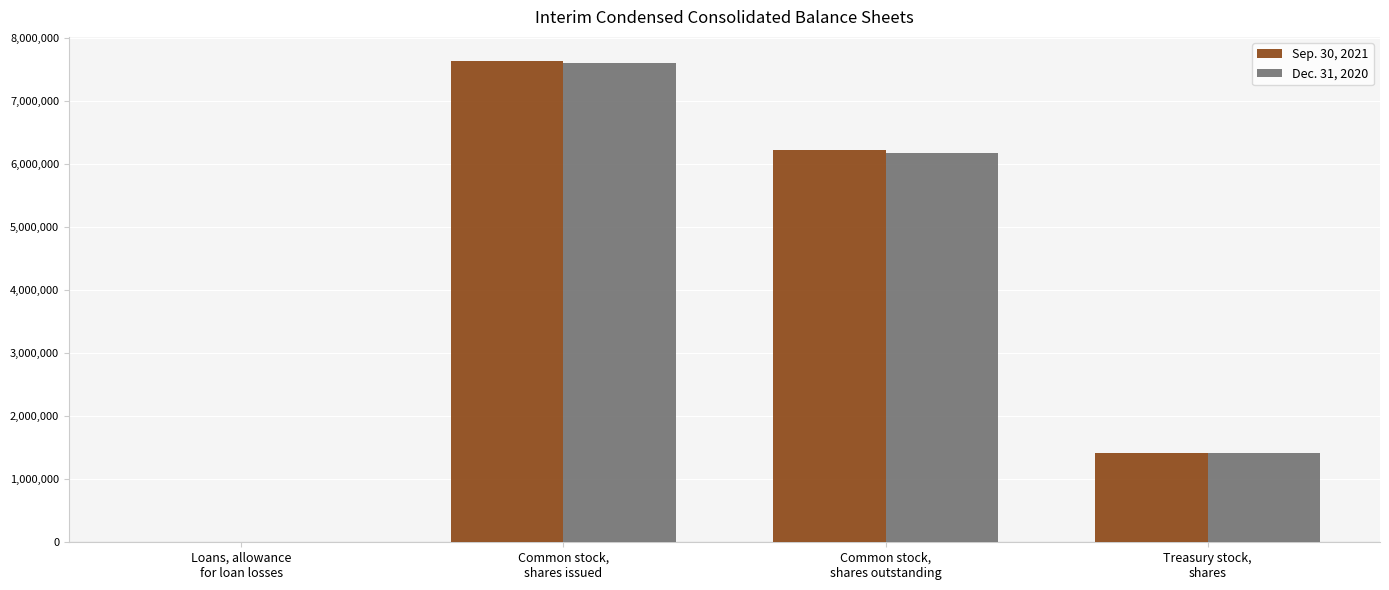

What is the sum of the Sep. 30, 2021 values at Common stock,
shares issued and Treasury stock,
shares?

9051710